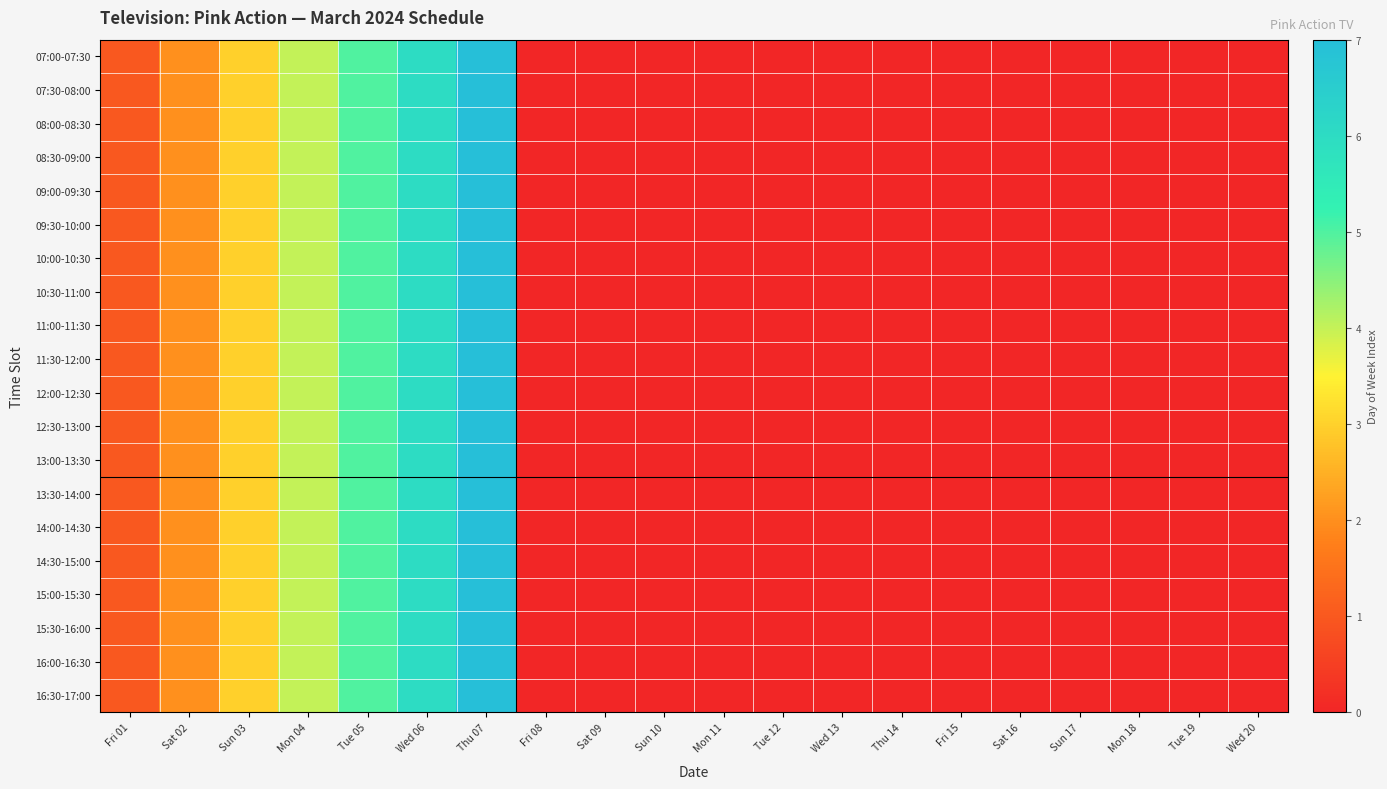

Which series has the largest total across all categories?

07:00-07:30